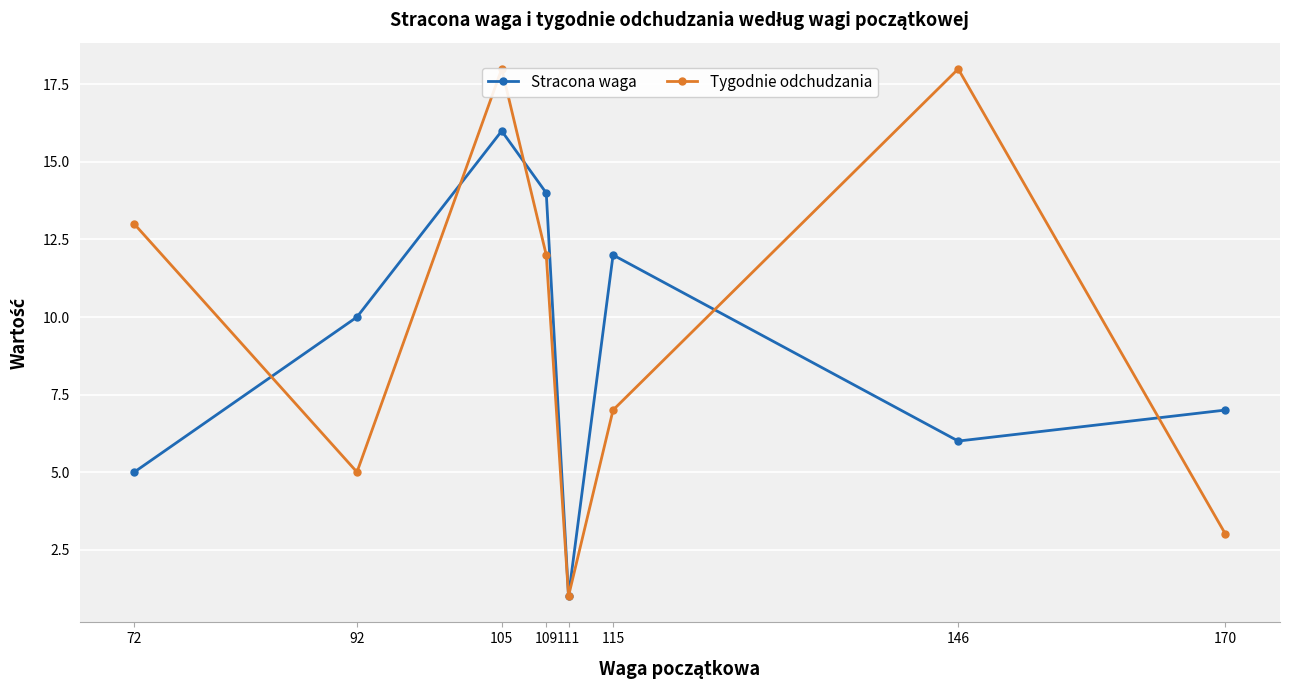

What is the difference between the highest and lowest values at 72?

8